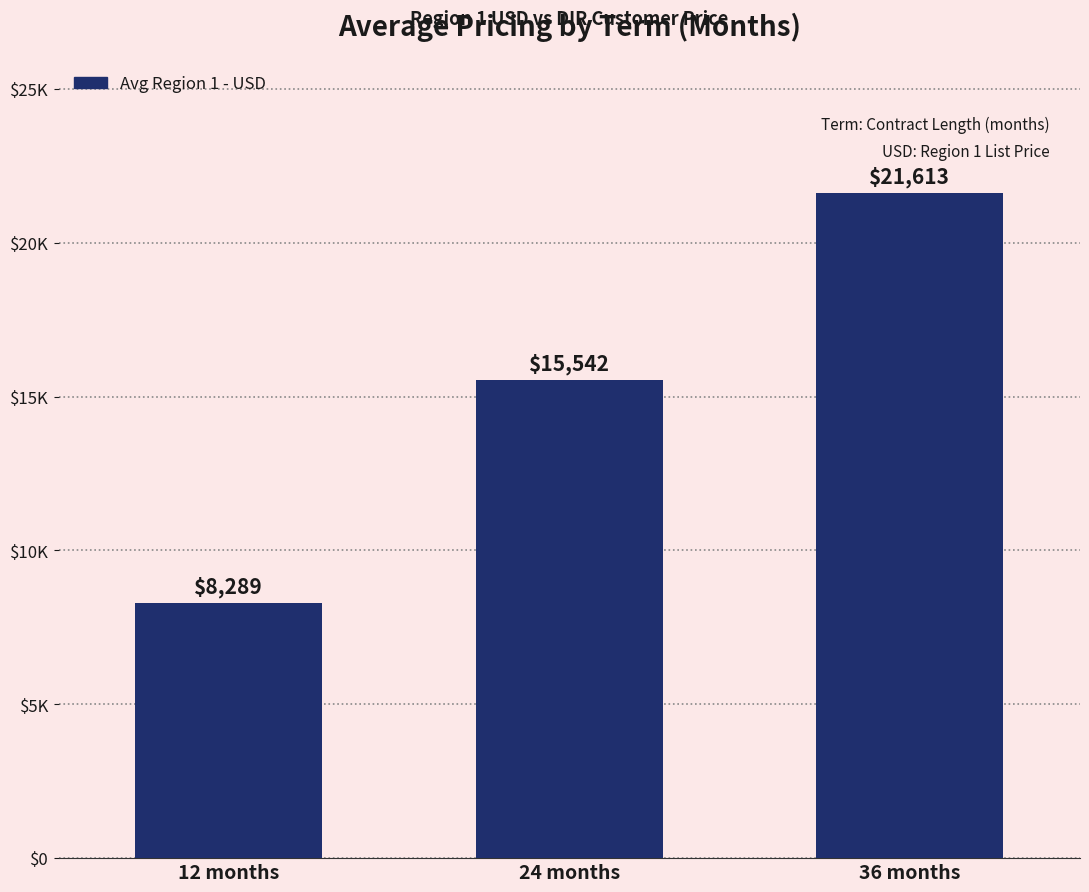

The chart shows a value of 8289.3 at 12 months. True or false?

True